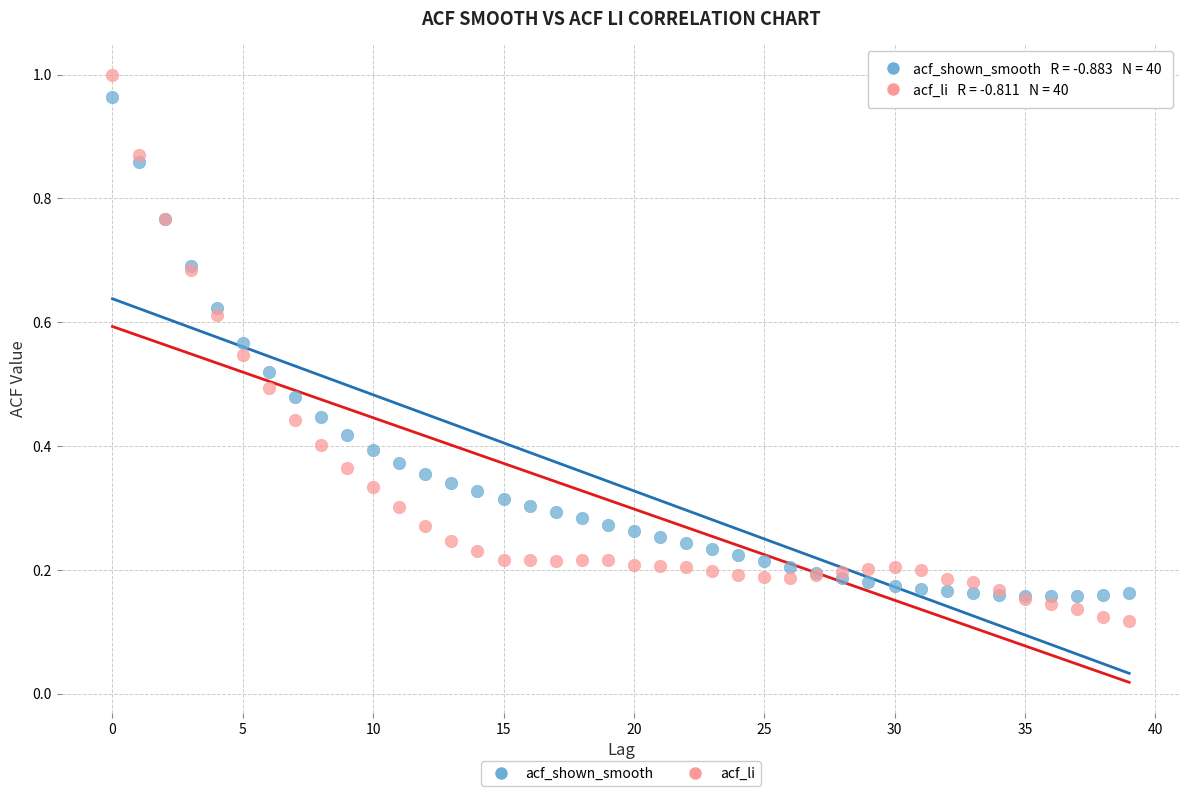

What are all the series names shown in the legend?

acf_shown_smooth, acf_li